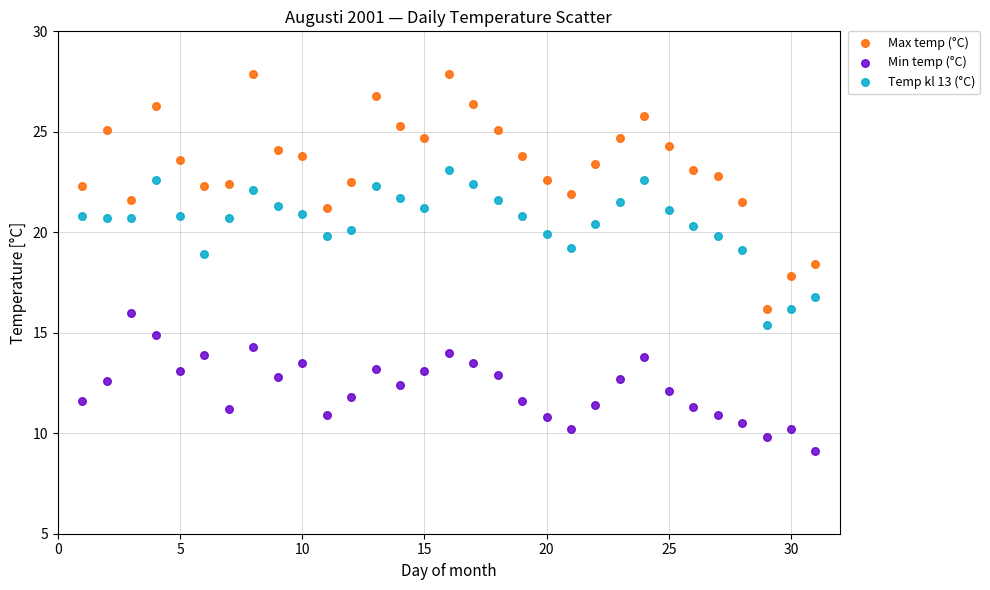

What is the X range (max minus min) for the scatter plot?

30.0